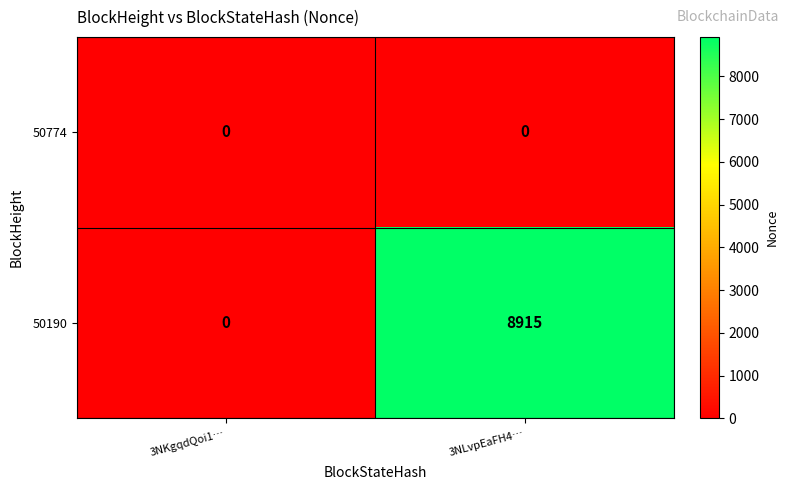

Count the number of data series in this chart.

2